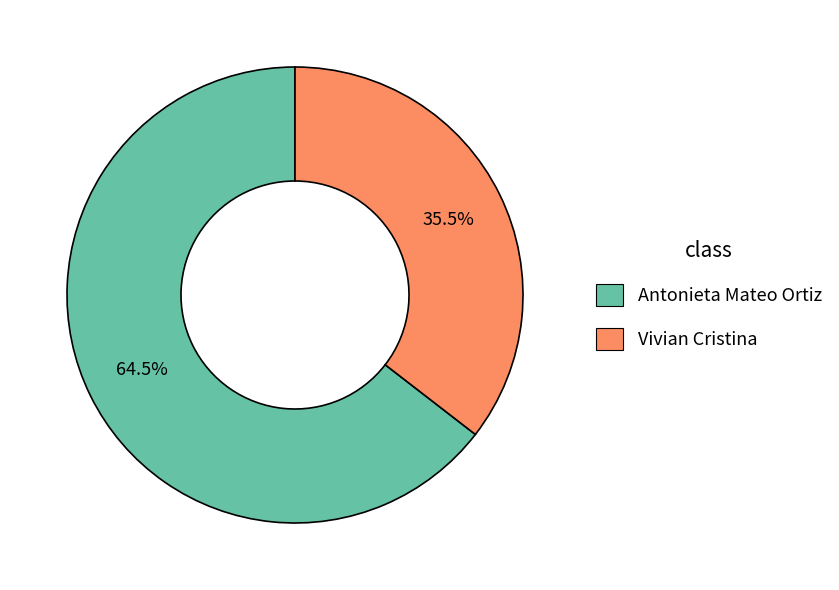

Rank the categories by value from lowest to highest.

Vivian Cristina, Antonieta Mateo Ortiz